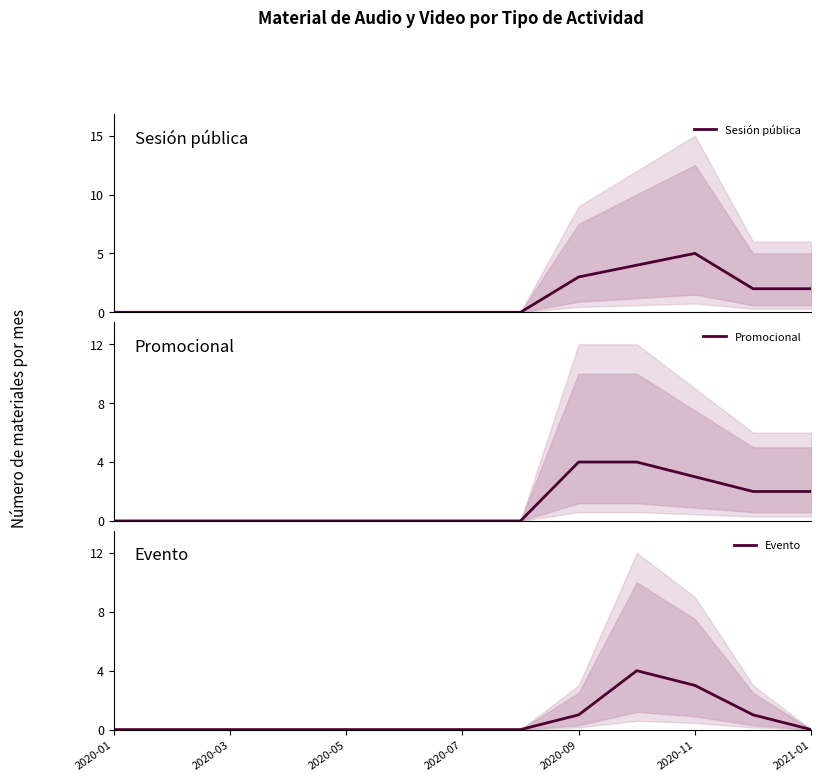

How many lines are shown in the chart?

3